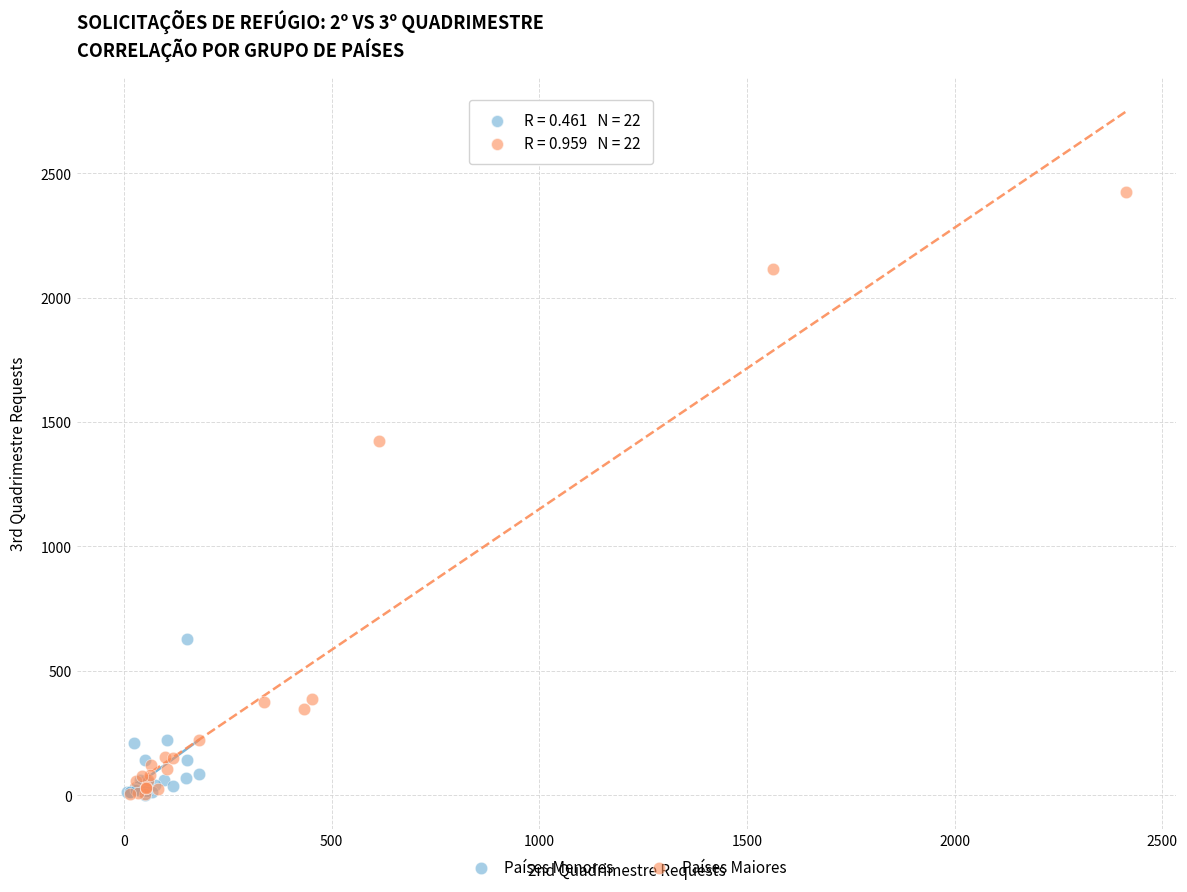

What are all the series names shown in the legend?

Países Menores, Países Maiores